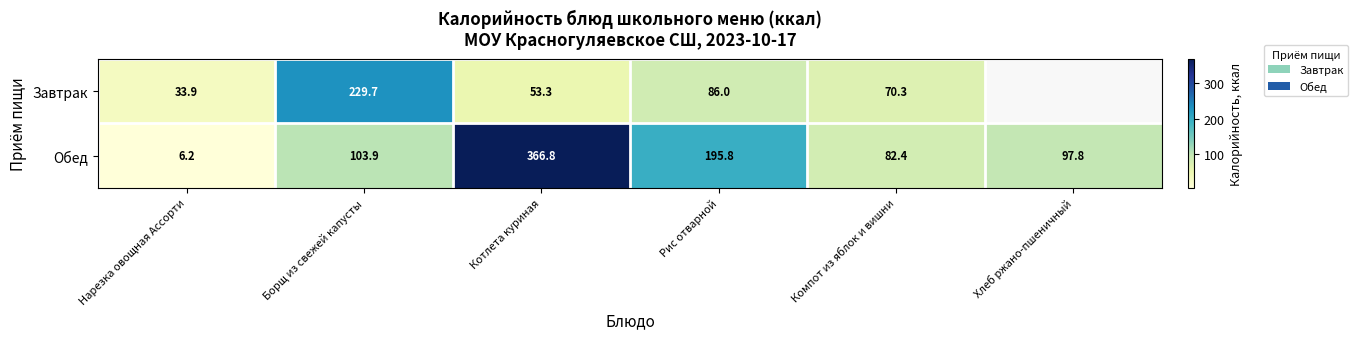

The Обед series shows 140.0 at Компот из яблок и вишни. True or false?

False